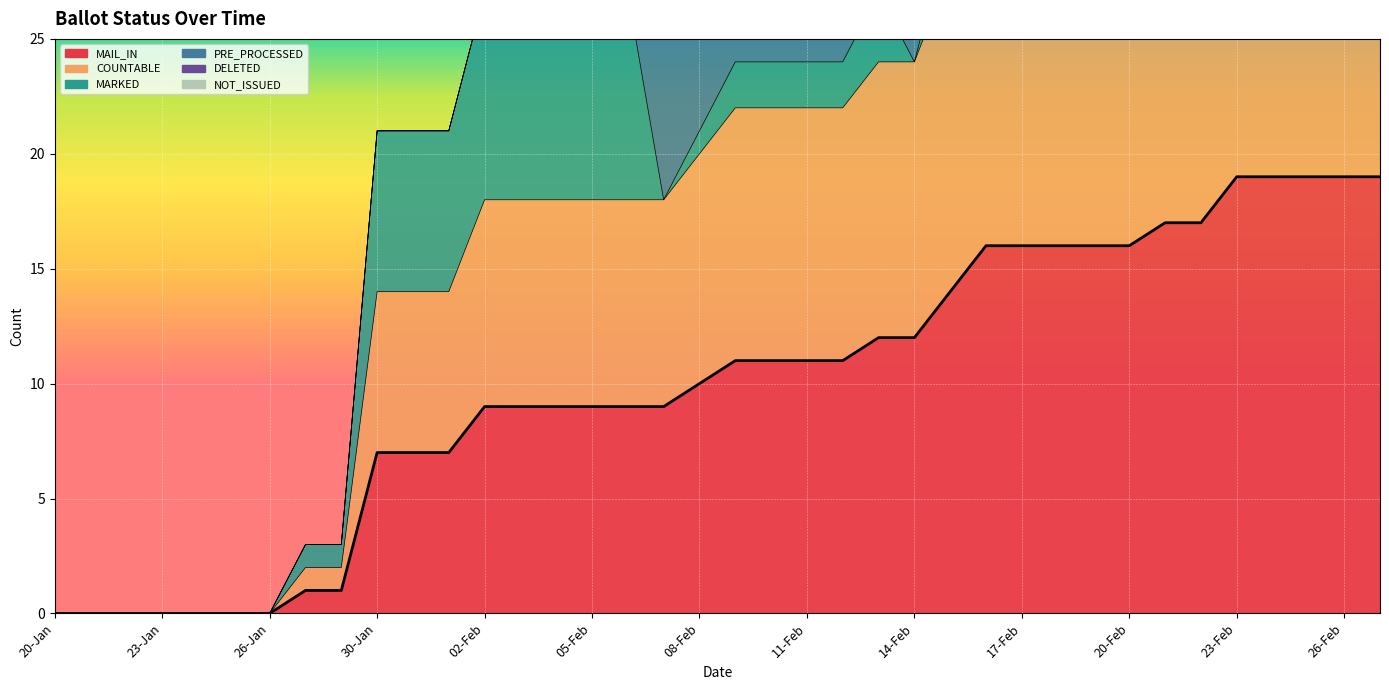

What is the greatest value displayed?

19